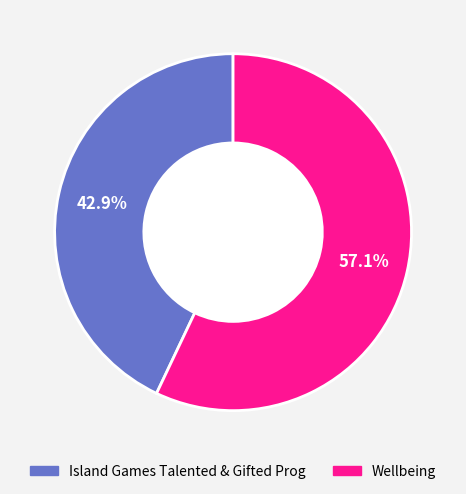

Is there any slice that represents more than half of the pie?

Yes